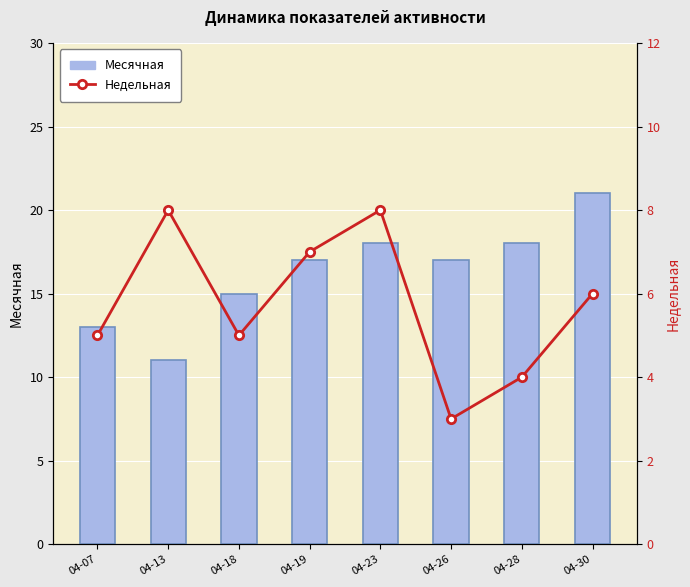

What is the total value across all series at 04-19?

24